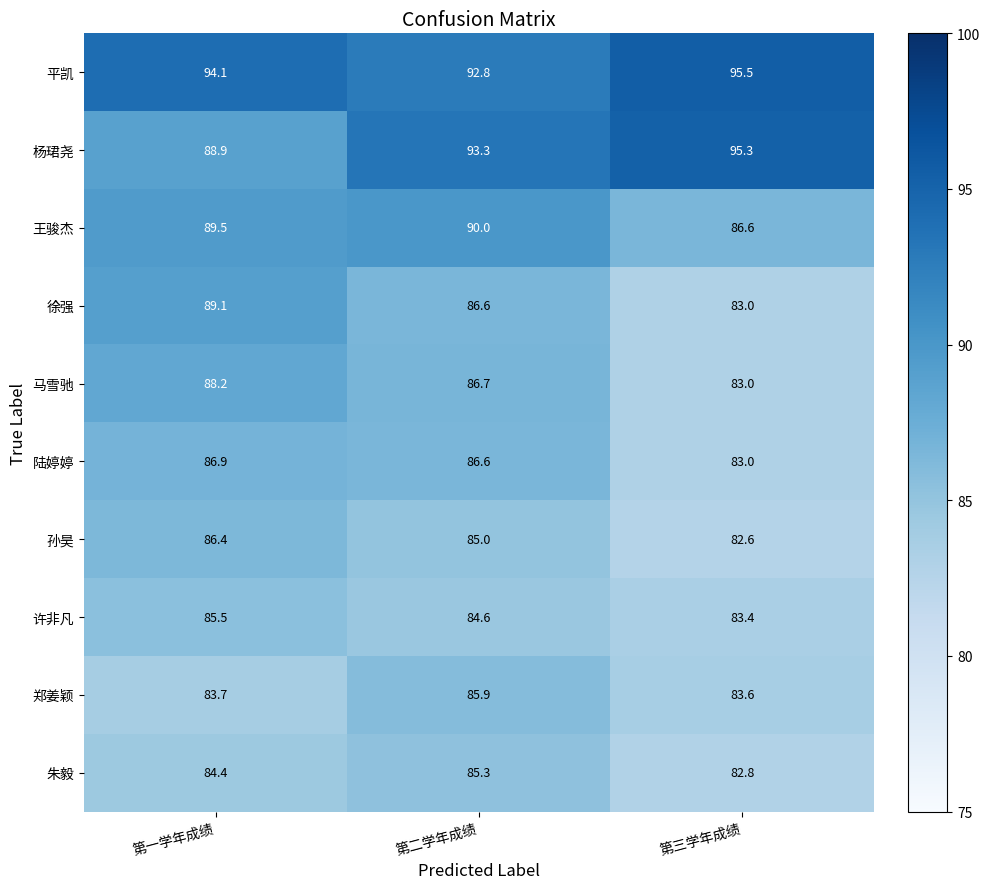

What is the total value across all series at 第三学年成绩?

858.8